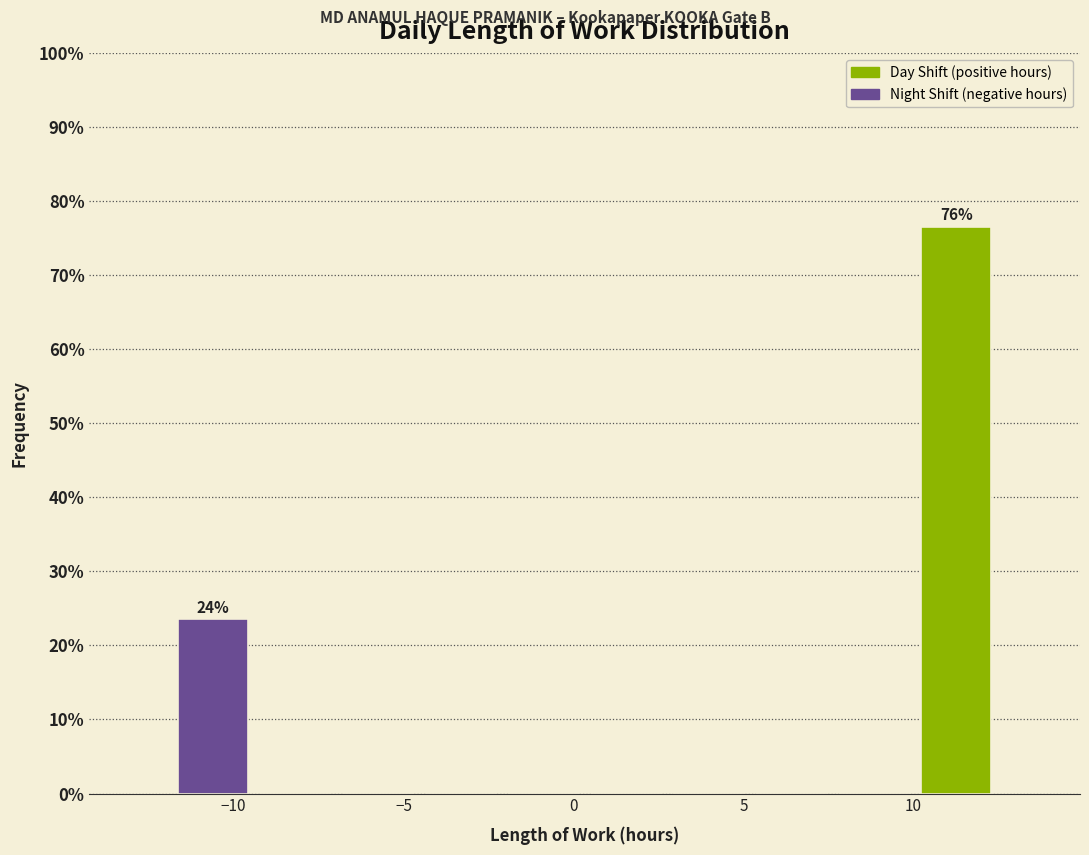

Over which range of the x-axis is the bar tallest?

10.0 to 12.5